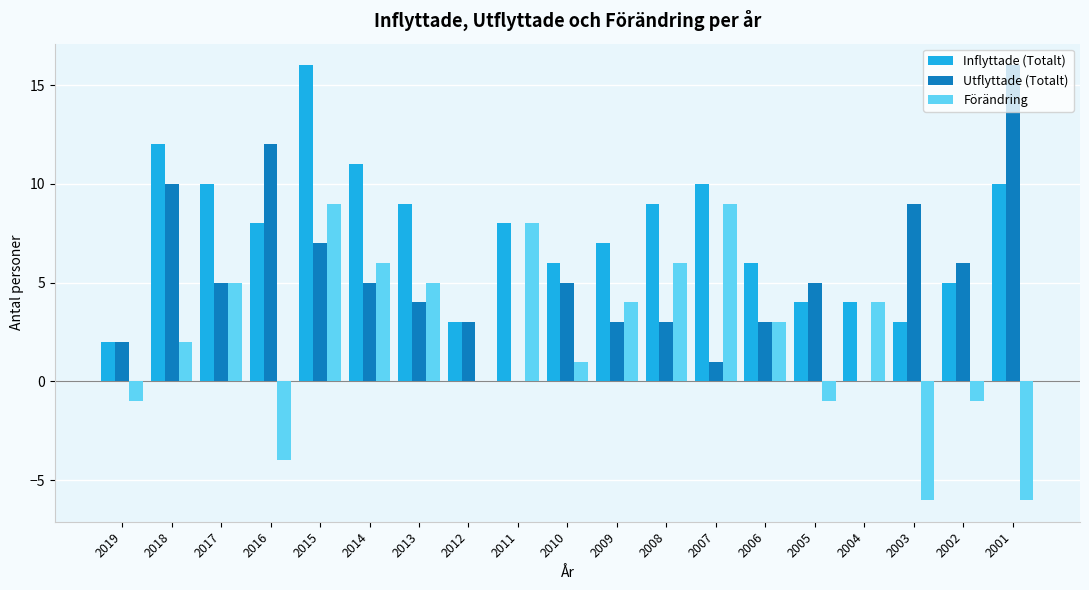

How many categories are shown in the chart?

19